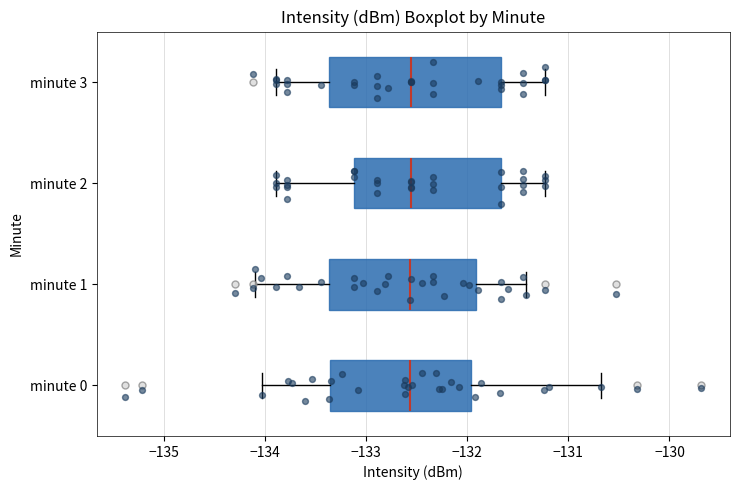

Reading bottom to top, read every box against the x-axis: the position of its median line, the range the box covers, and the ends of its whiskers. The values are not printed on the chart, so give them approximately, as read against the axis.

minute 0: median -132.6, box -133.4 to -132.0, whiskers -134.0 to -130.7
minute 1: median -132.6, box -133.4 to -131.9, whiskers -134.1 to -131.4
minute 2: median -132.6, box -133.1 to -131.7, whiskers -133.9 to -131.2
minute 3: median -132.6, box -133.4 to -131.7, whiskers -133.9 to -131.2